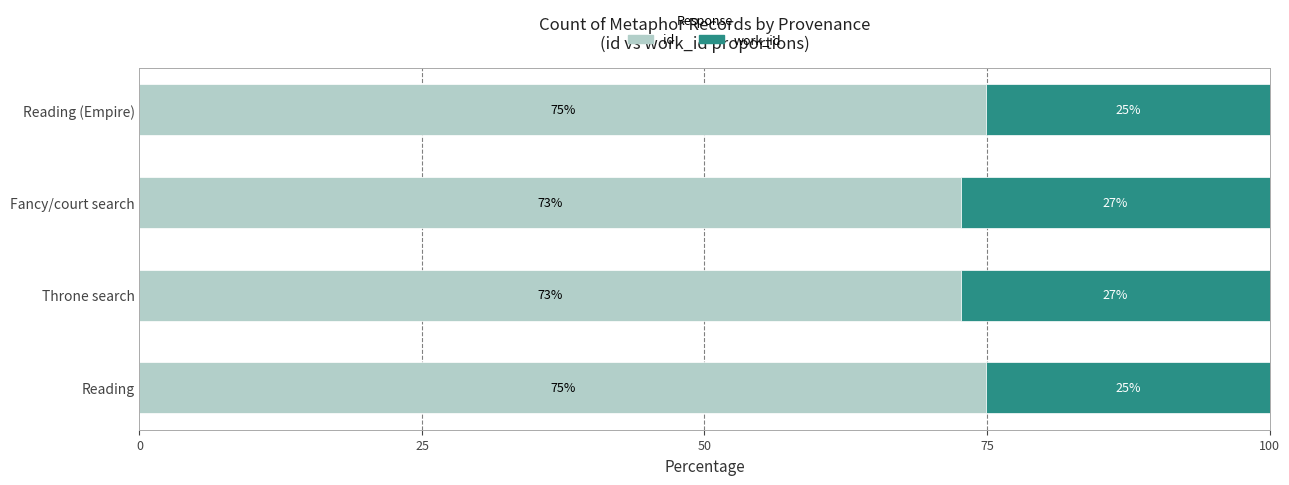

What is the total value across all series at Throne search?

100.0